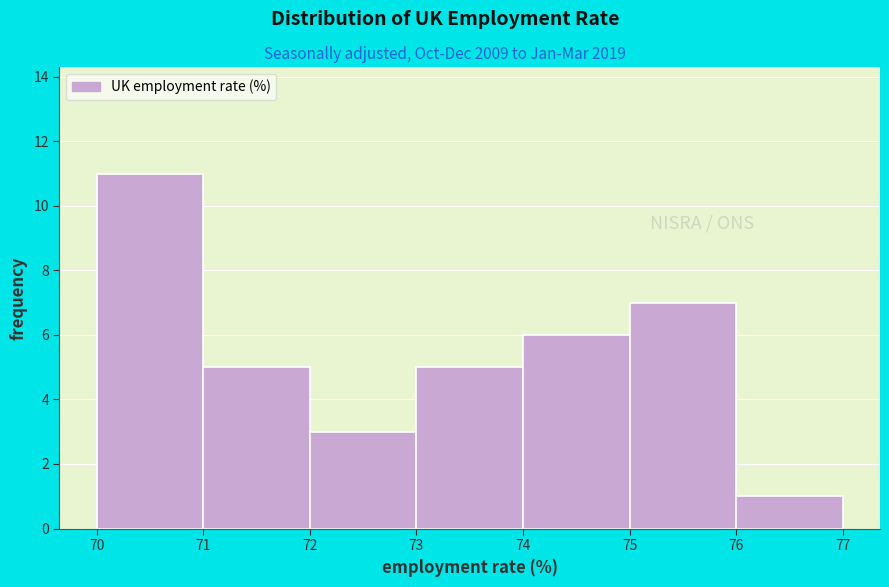

What is the height of the bar covering 71 to 72 on the x-axis? The values are not printed on the chart, so give them approximately, as read against the axis.

5